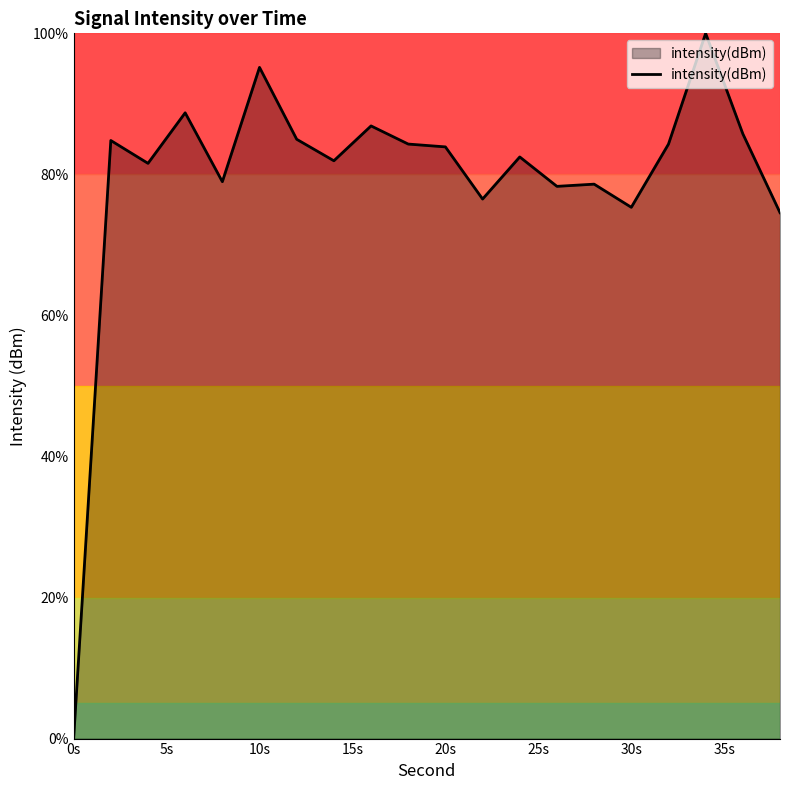

Is it true that the value at 10s is 124.5?

False